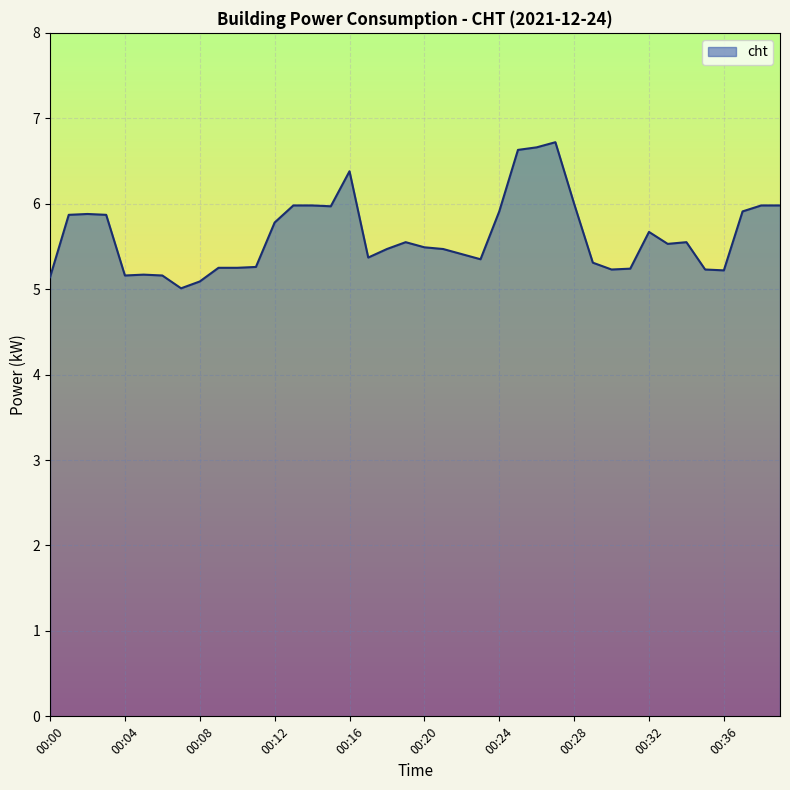

What is the minimum value shown in the chart?

5.0